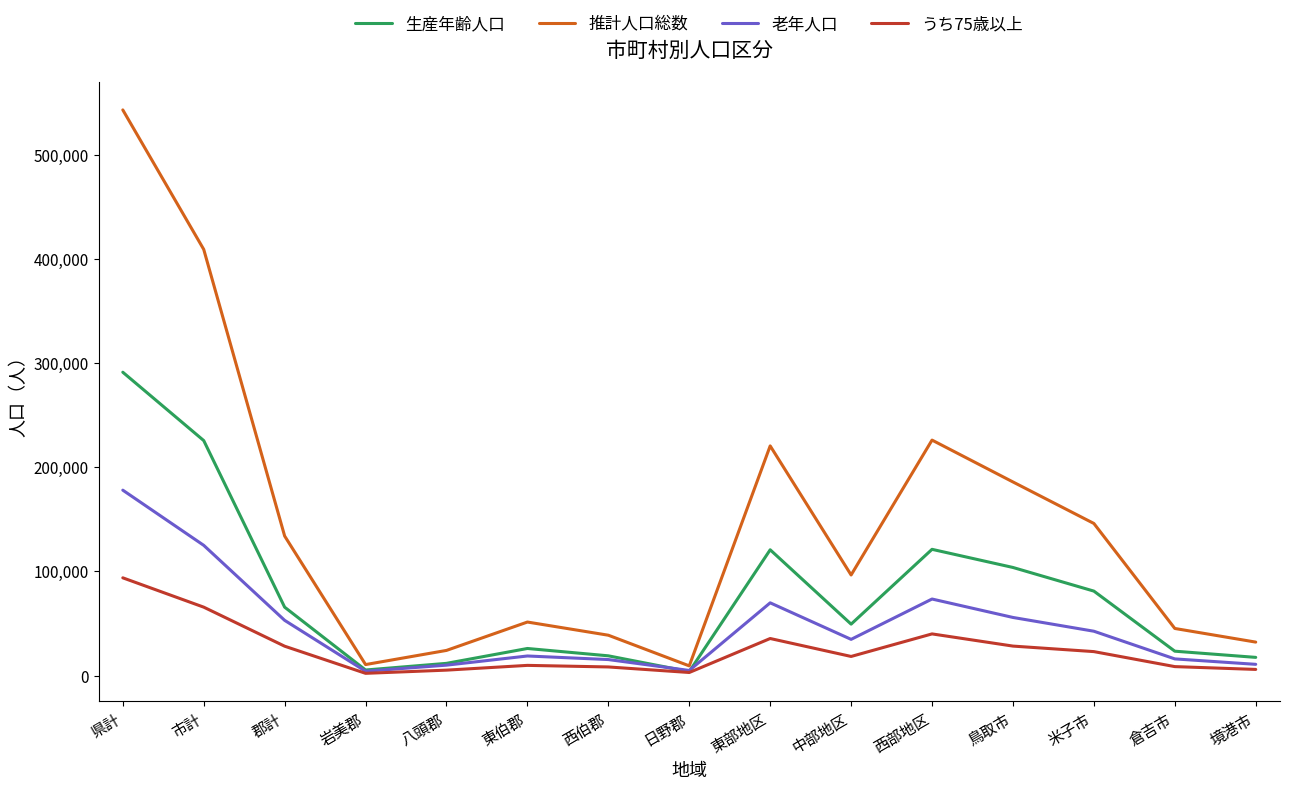

What value does the うち75歳以上 series have at 西部地区?

40002